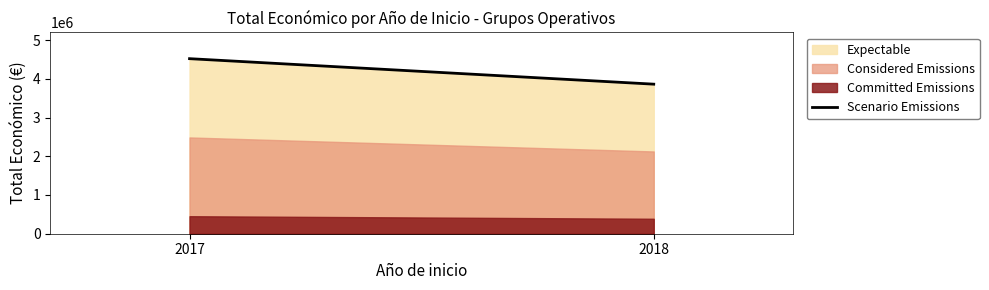

The chart shows a value of 5923209 at 2018. True or false?

False